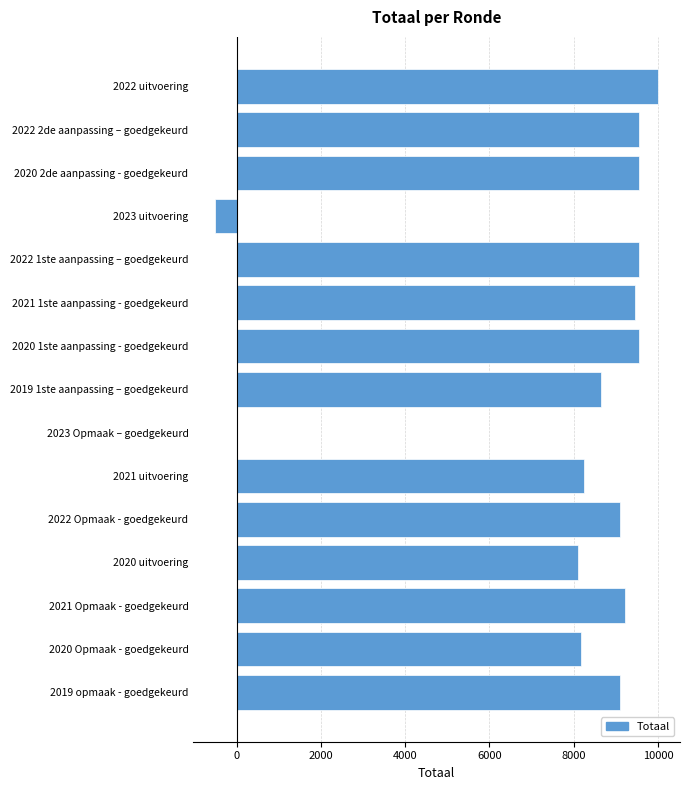

What is the greatest value displayed?

9995